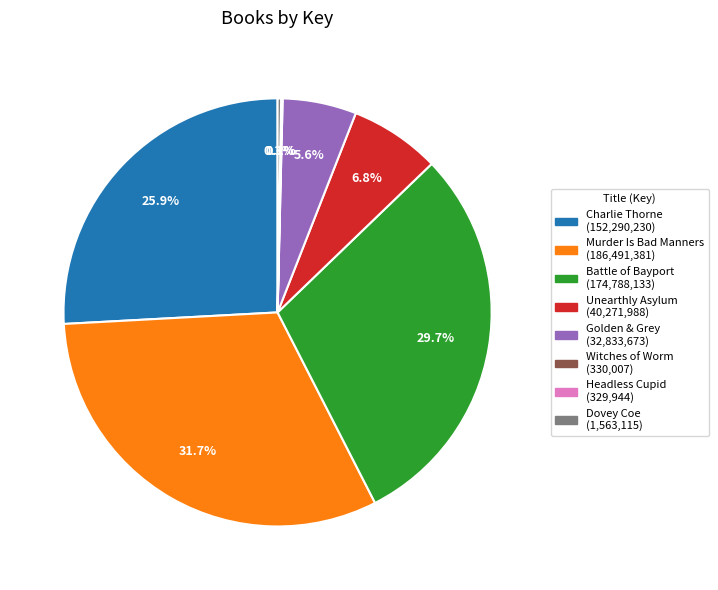

Does any single category account for the majority?

No